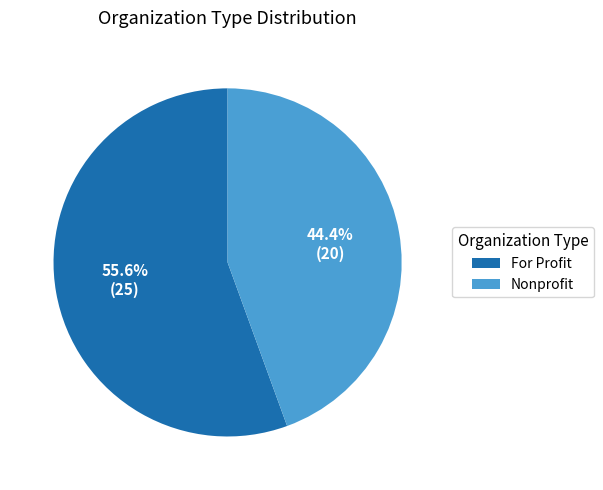

Is it true that Nonprofit is 44% of the pie?

True